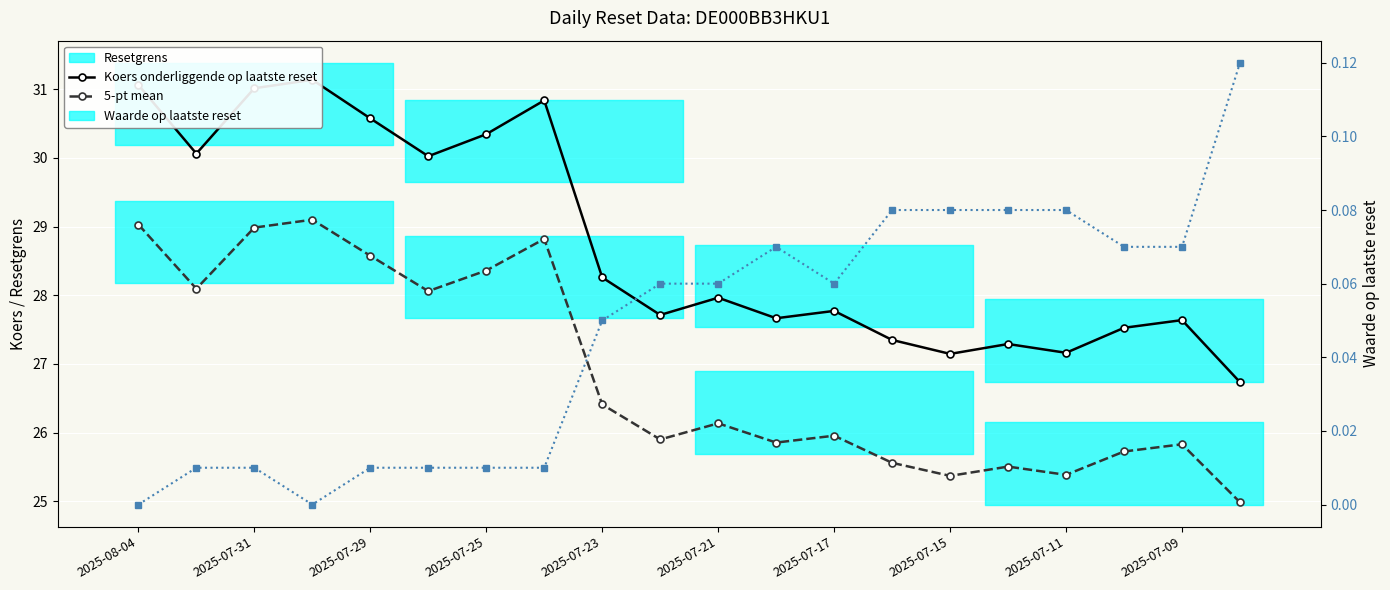

Which series changed the most between 2025-07-23 and 2025-07-15?

Resetgrens